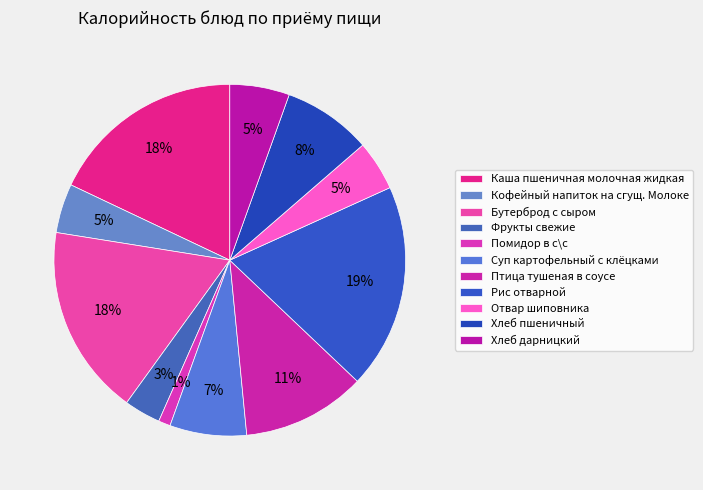

To the nearest percent, what is the average slice percentage?

9%